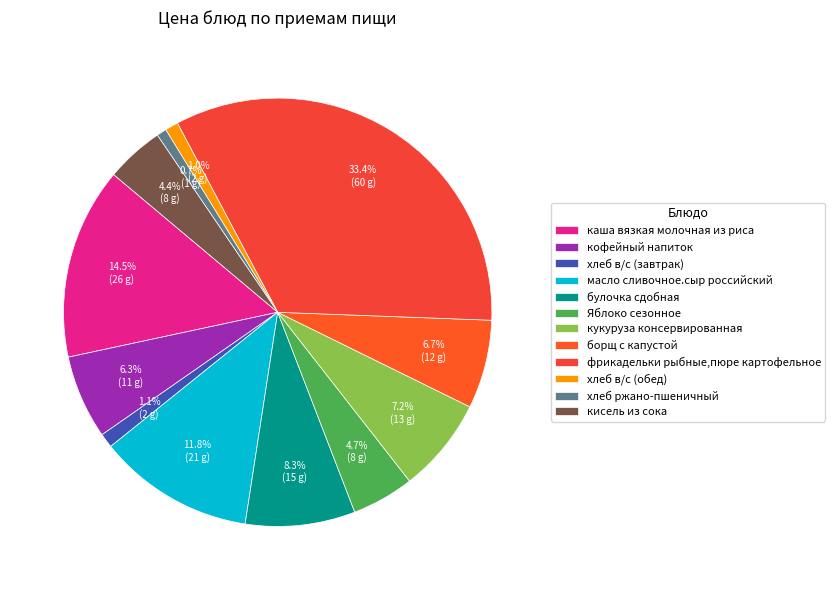

What is the total percentage of кофейный напиток and каша вязкая молочная из риса?

20.8%